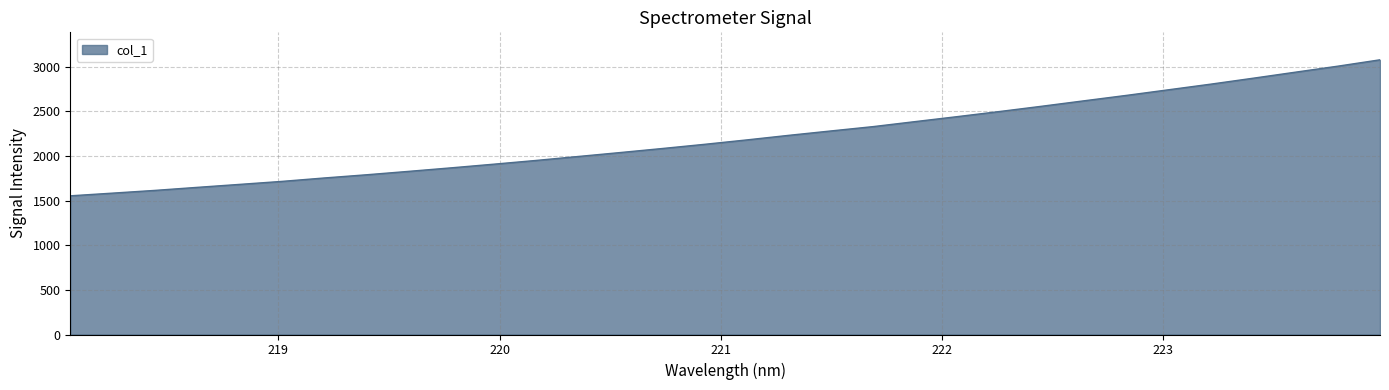

What is the smallest value displayed?

1553.7